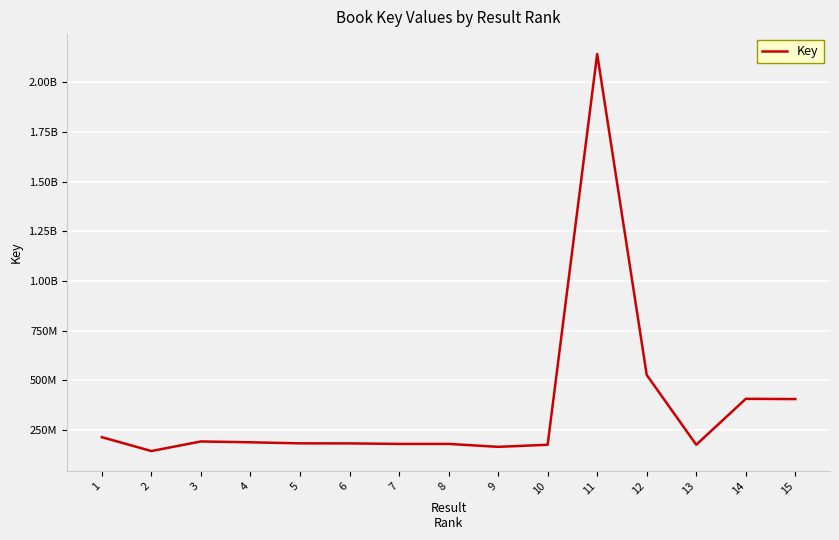

What is the sum of all values?

5478389755